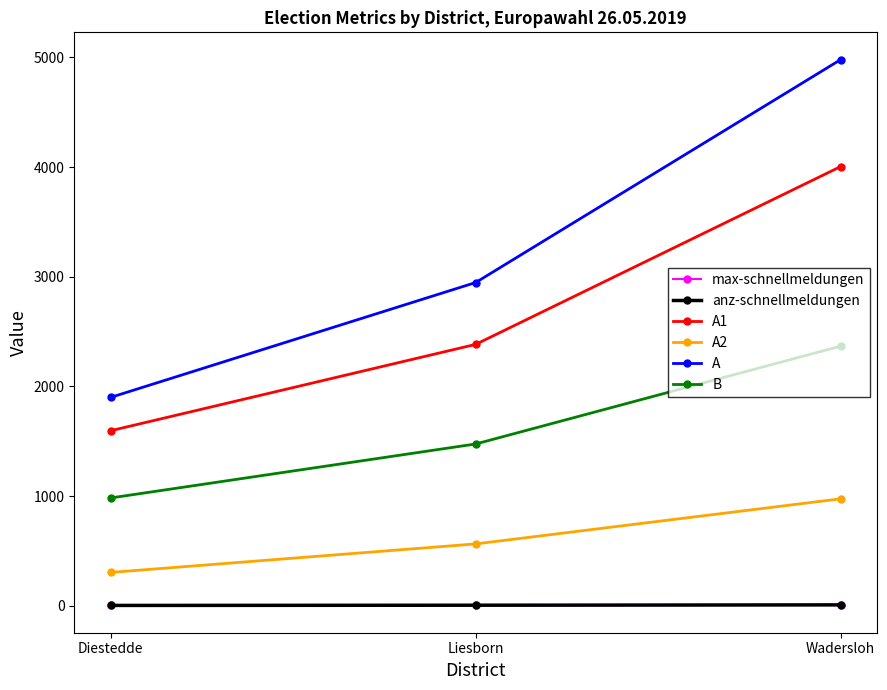

What is the difference between the maximum and minimum values in the A1 series?

2408